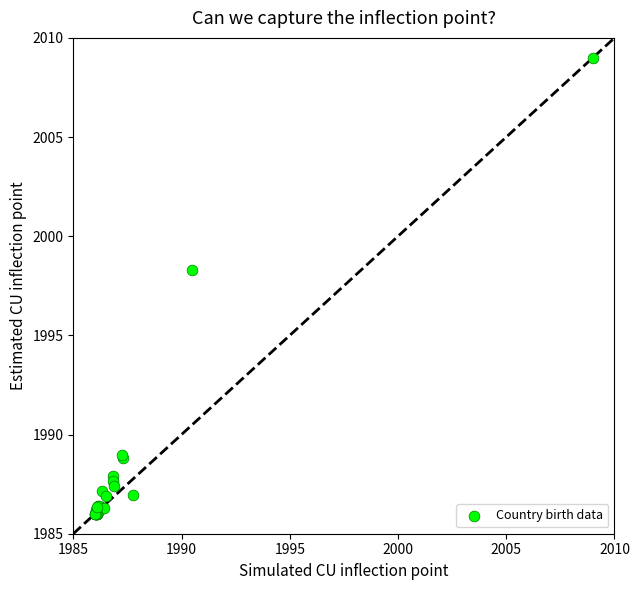

What Y value in the scatter plot is closest to 1997?

1998.3